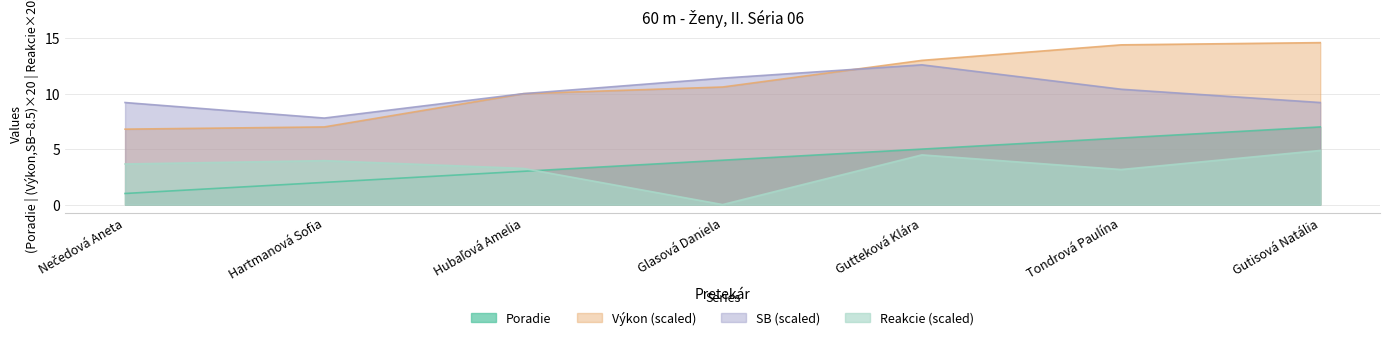

What is the sum of all Výkon values?

76.4